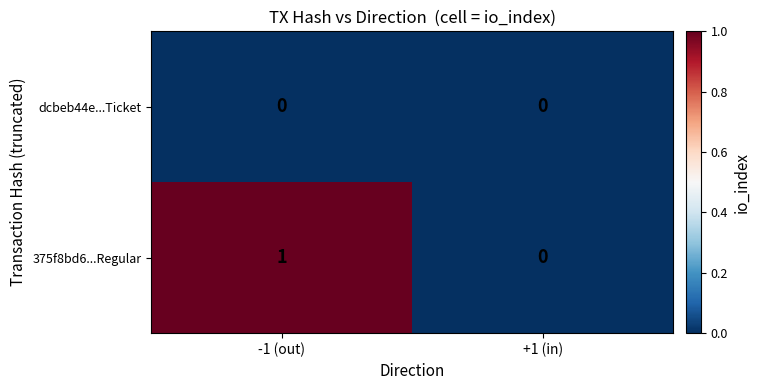

Which series has the largest total across all categories?

375f8bd6...Regular